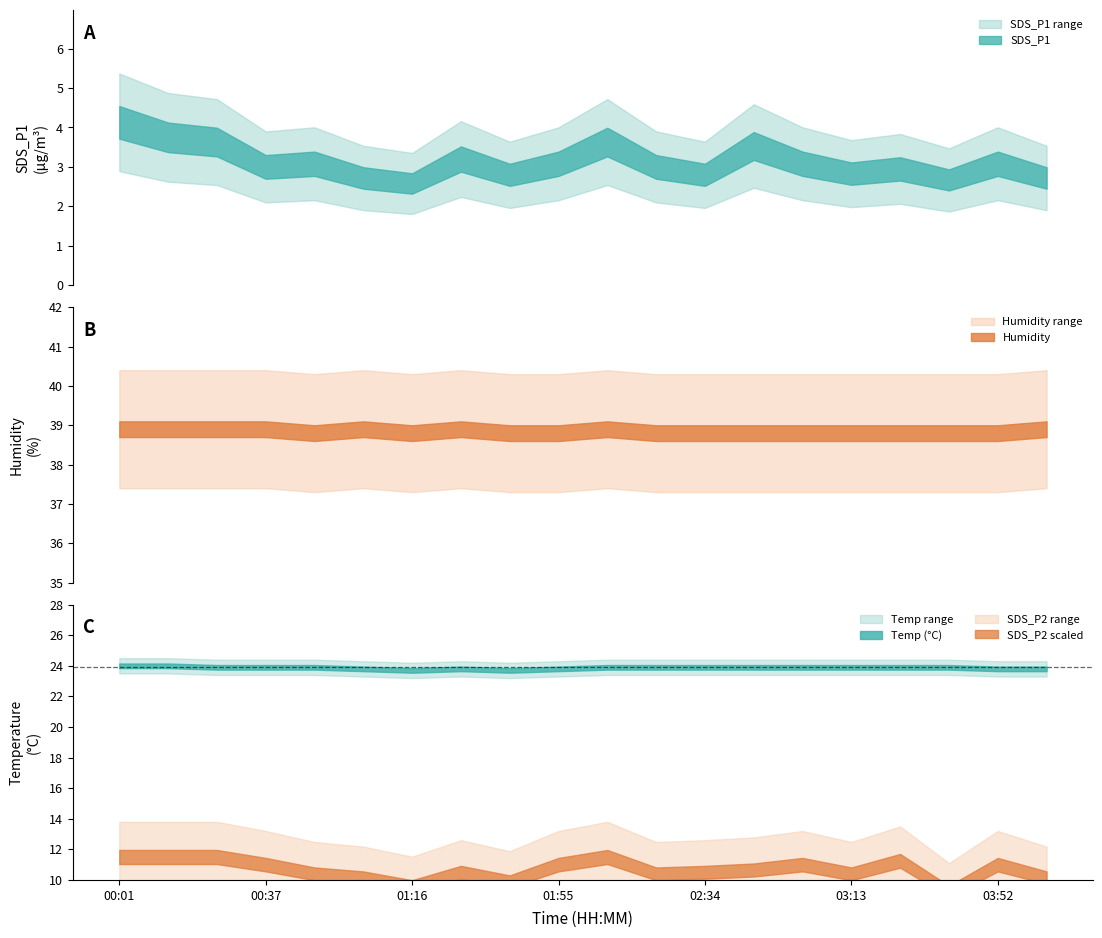

How many lines are shown in the chart?

4